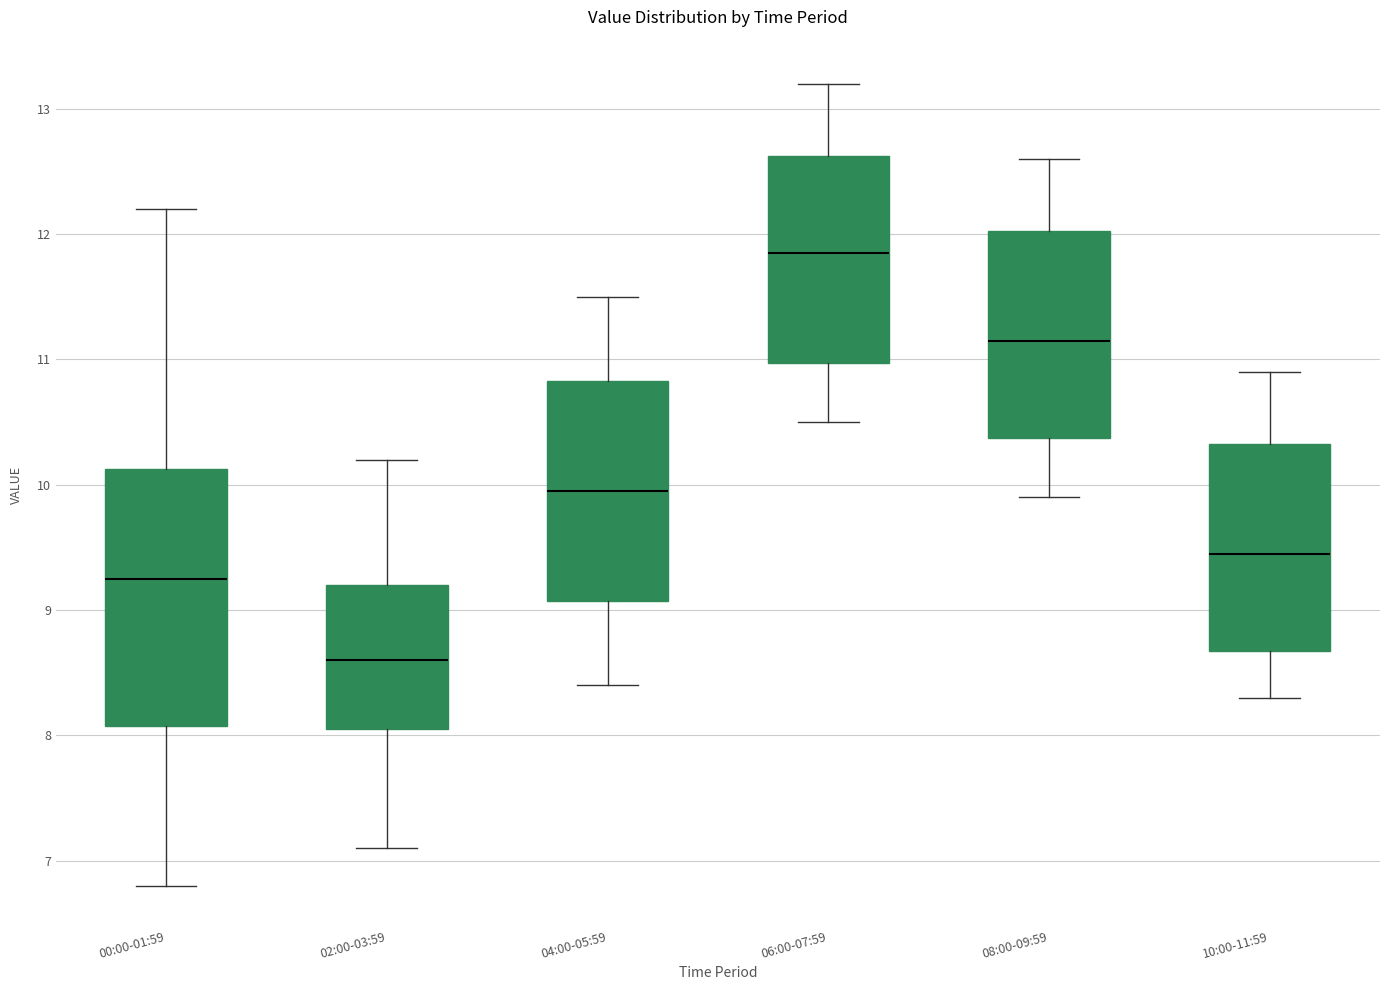

Reading left to right, read every box against the y-axis: the position of its median line, the range the box covers, and the ends of its whiskers. The values are not printed on the chart, so give them approximately, as read against the axis.

00:00-01:59: median 9.3, box 8.1 to 10.1, whiskers 6.8 to 12.2
02:00-03:59: median 8.6, box 8.1 to 9.2, whiskers 7.1 to 10.2
04:00-05:59: median 10.0, box 9.1 to 10.8, whiskers 8.4 to 11.5
06:00-07:59: median 11.9, box 11.0 to 12.6, whiskers 10.5 to 13.2
08:00-09:59: median 11.2, box 10.4 to 12.0, whiskers 9.9 to 12.6
10:00-11:59: median 9.5, box 8.7 to 10.3, whiskers 8.3 to 10.9